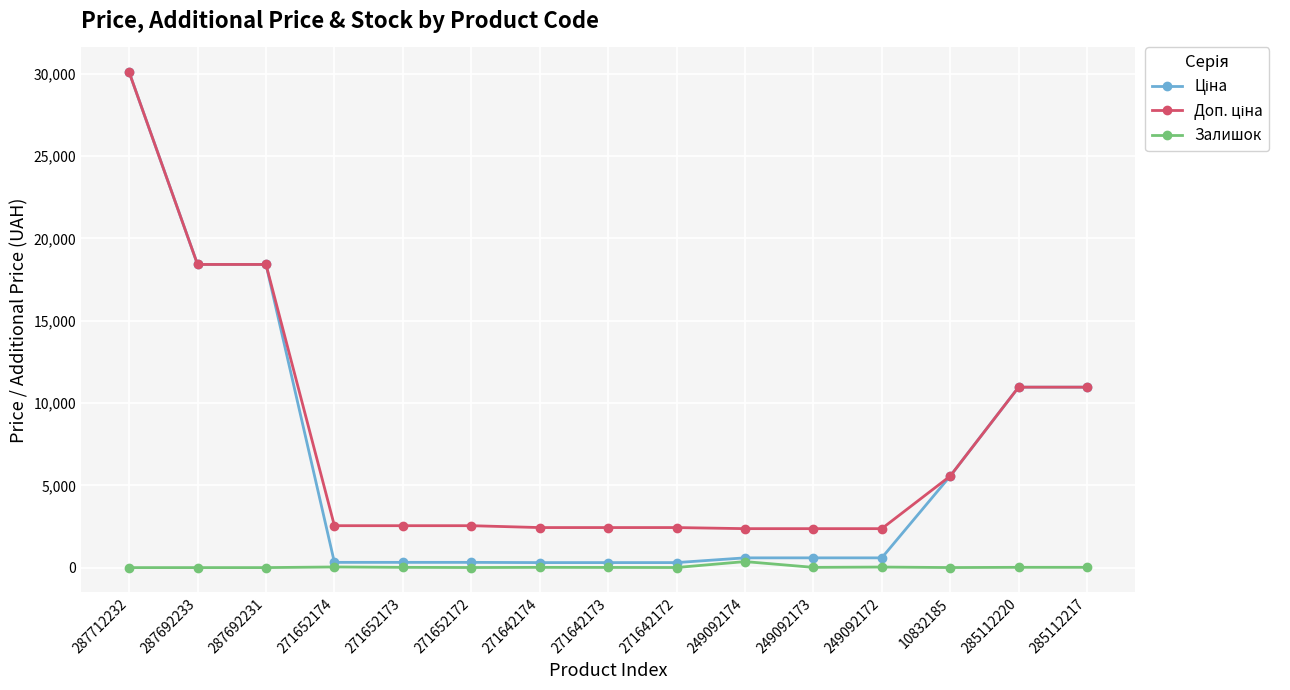

True or false: Залишок has more than 1 interior local peaks.

True